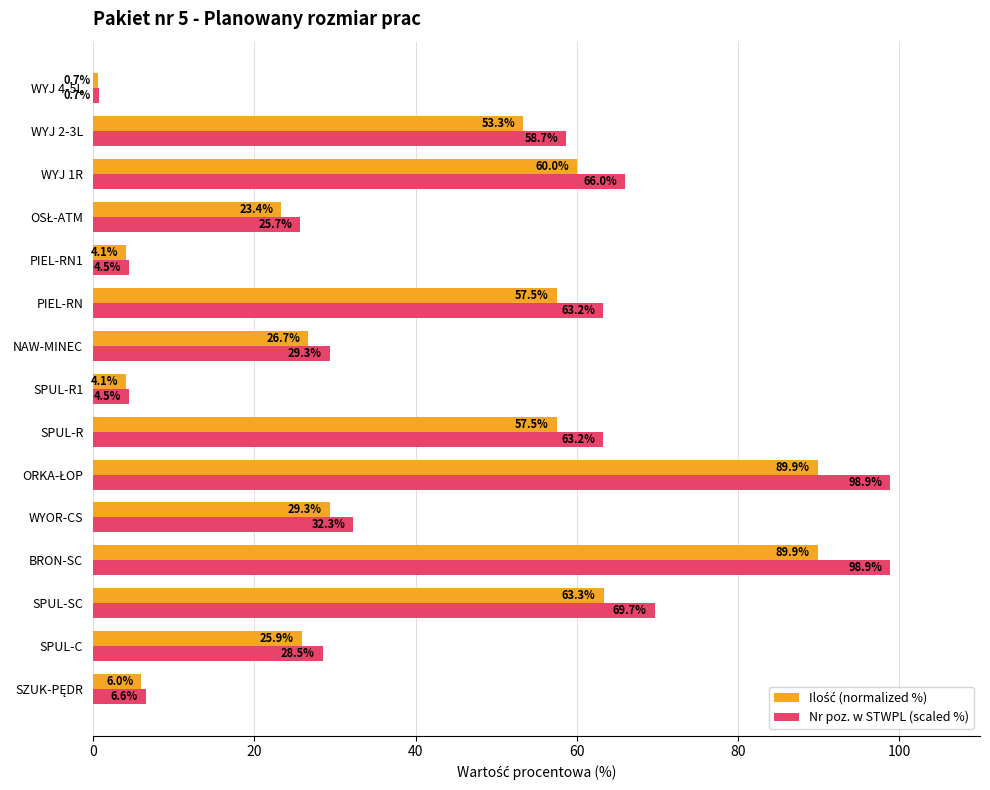

Which series has the largest range (max minus min)?

Nr poz. w STWPL (scaled %)